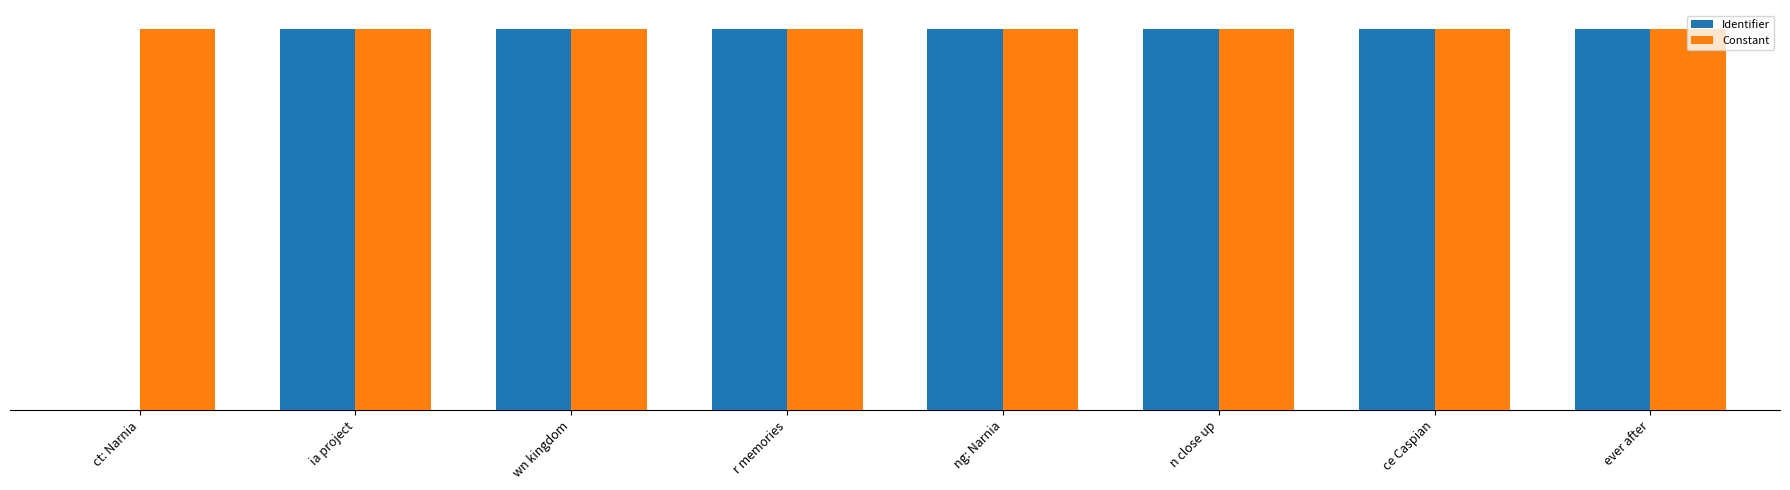

What are all the series names shown in the legend?

Identifier, Constant